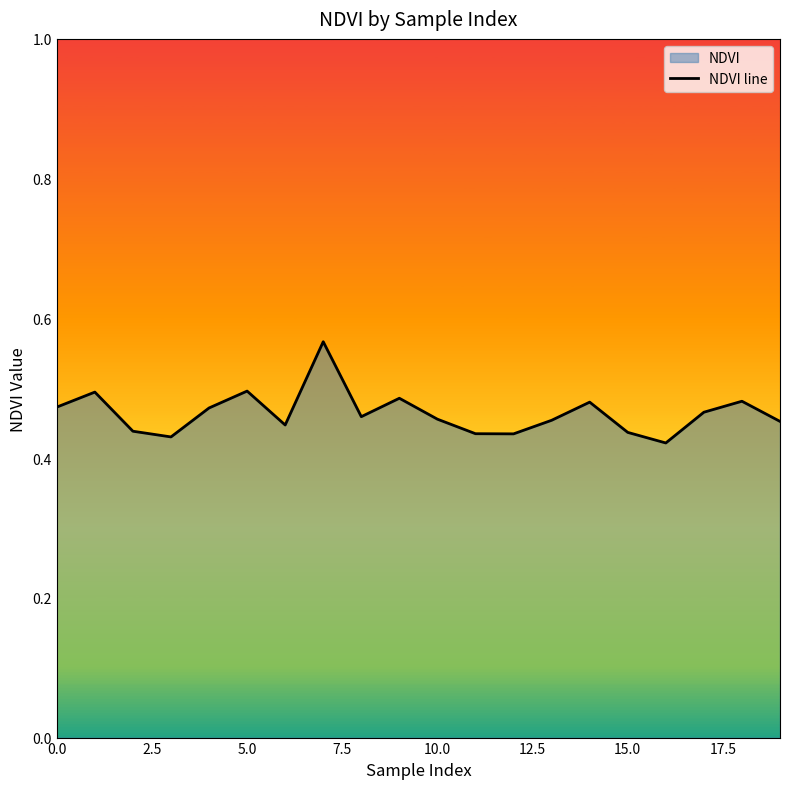

Is it true that the value at 10.0 is 0.1?

False